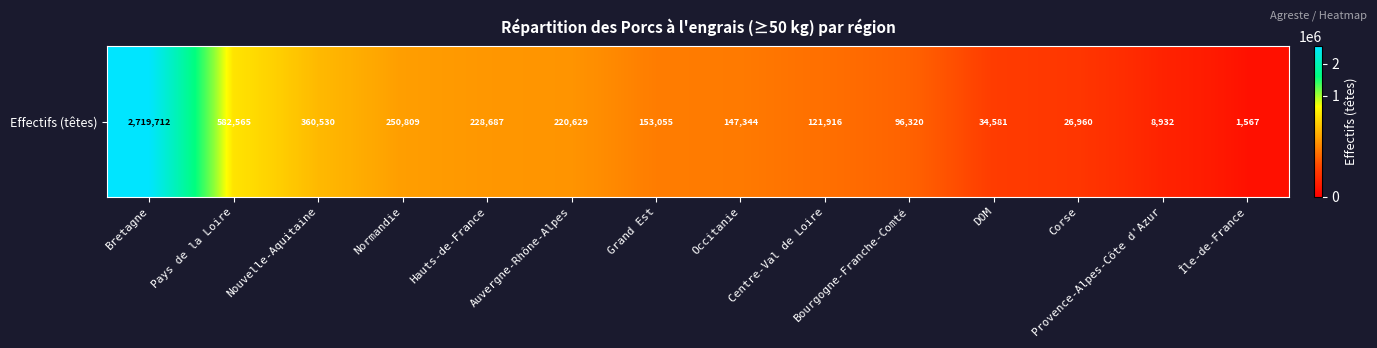

The value at Corse is 26960. True or false?

True